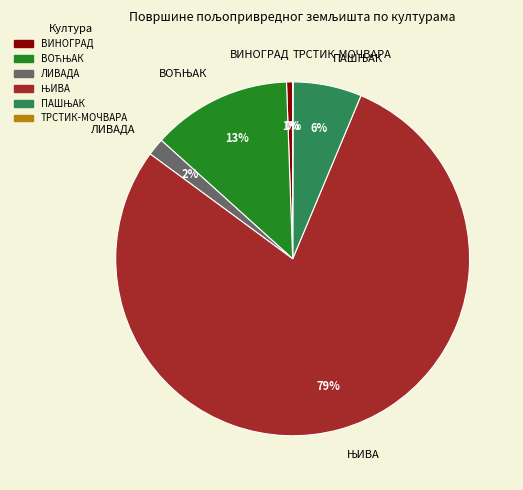

Which category has the smallest portion of the pie?

ТРСТИК-МОЧВАРА